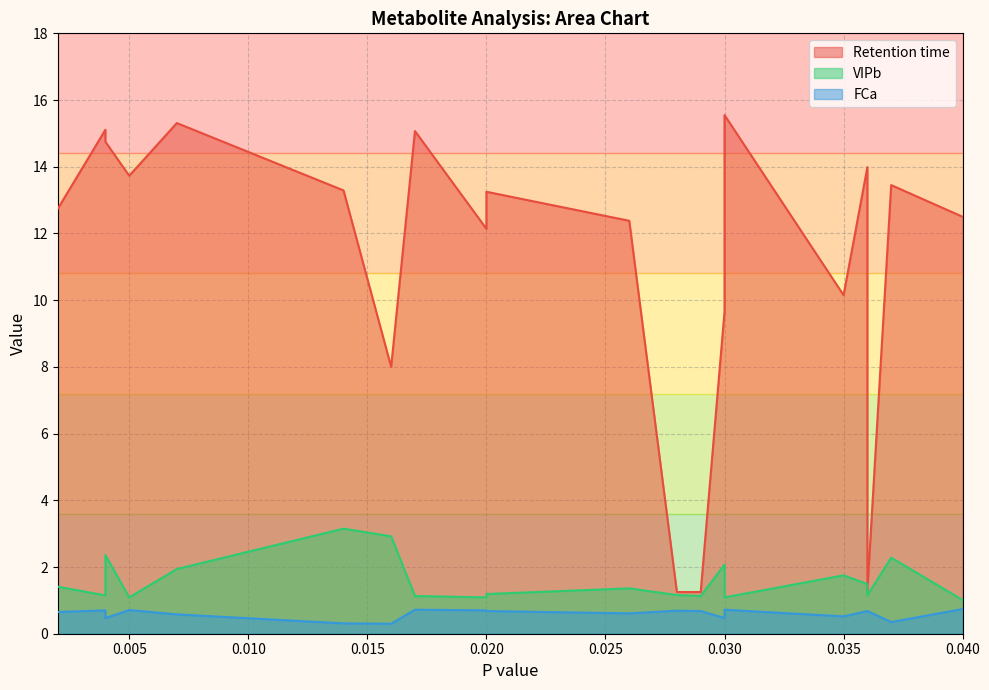

At which category does Retention time reach its first local valley?

0.005